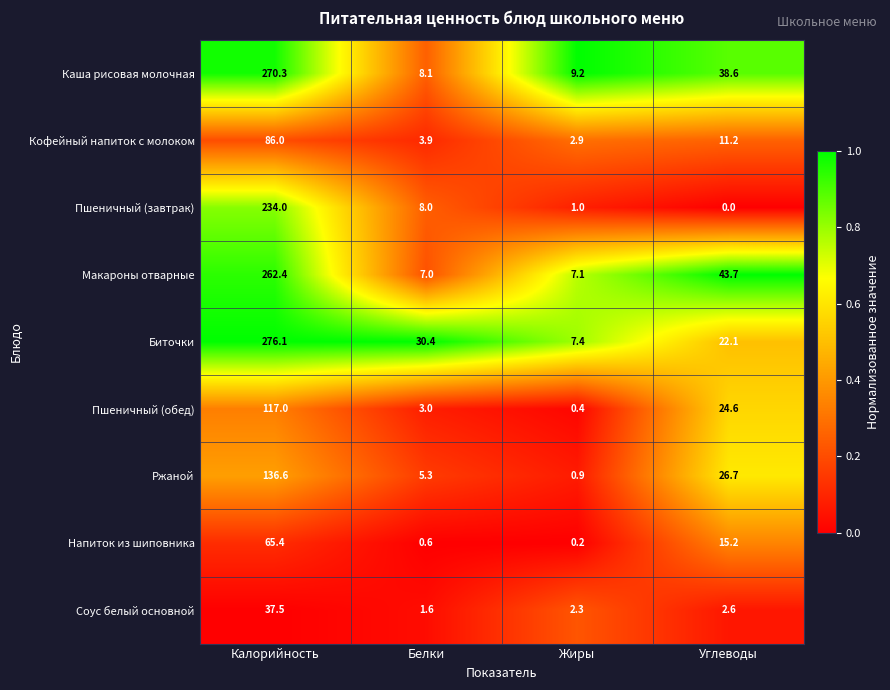

How many categories are shown in the chart?

4